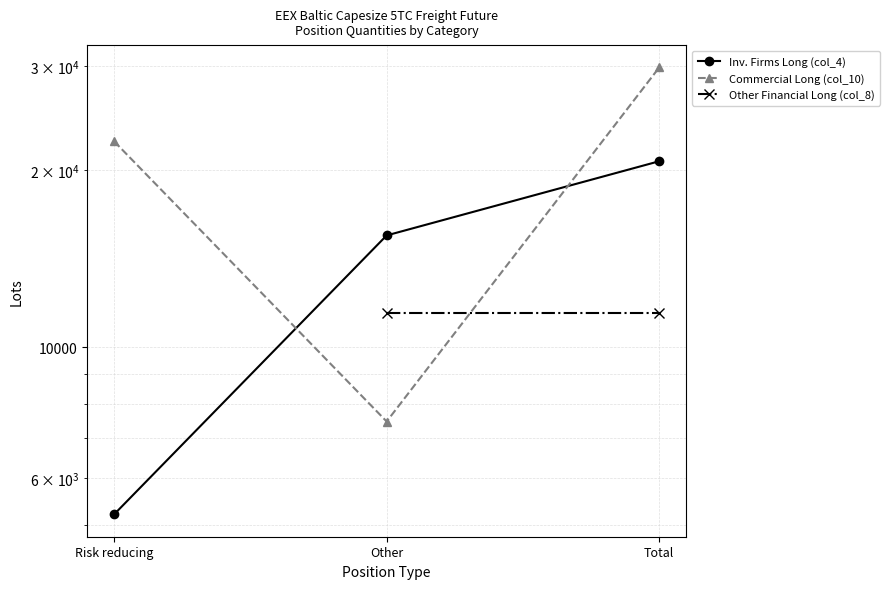

Which label corresponds to the smallest value in the chart?

Risk reducing